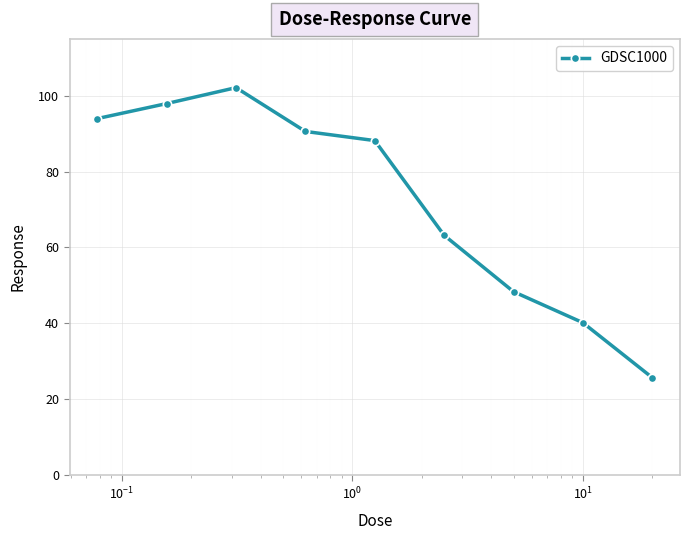

How many lines are shown in the chart?

1